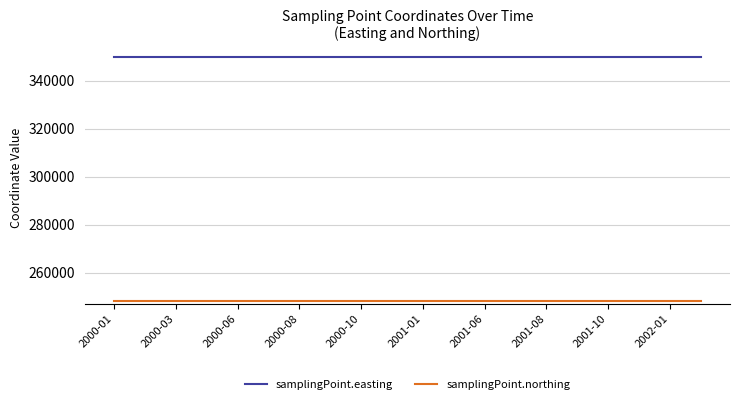

What is the maximum value shown in the chart?

350070